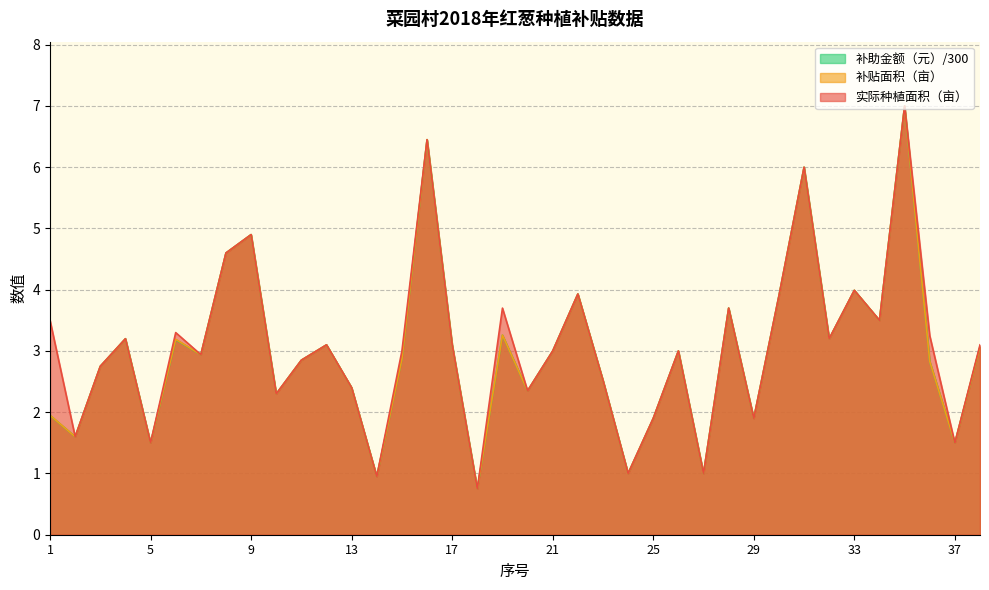

Reading right to left, list all the values displayed in this chart.

实际种植面积（亩）: 38=3.1	37=1.5	36=3.2	35=7.0	34=3.5	33=4.0	32=3.2	31=6.0	30=3.9	29=1.9	28=3.7	27=1.0	26=3.0	25=1.9	24=1.0	23=2.5	22=3.9	21=3.0	20=2.4	19=3.7	18=0.8	17=3.1	16=6.5	15=3.0	14=0.9	13=2.4	12=3.1	11=2.9	10=2.3	9=4.9	8=4.6	7=2.9	6=3.3	5=1.5	4=3.2	3=2.8	2=1.6	1=3.5
补贴面积（亩）: 38=3.1	37=1.5	36=2.8	35=7.0	34=3.5	33=4.0	32=3.2	31=6.0	30=3.9	29=1.9	28=3.7	27=1.0	26=3.0	25=1.9	24=1.0	23=2.5	22=3.9	21=3.0	20=2.4	19=3.3	18=0.8	17=3.1	16=6.5	15=2.9	14=0.9	13=2.4	12=3.1	11=2.9	10=2.3	9=4.9	8=4.6	7=2.9	6=3.2	5=1.5	4=3.2	3=2.8	2=1.6	1=1.9
补助金额（元）: 38=3.1	37=1.5	36=2.8	35=7.0	34=3.5	33=4.0	32=3.2	31=6.0	30=3.9	29=1.9	28=3.7	27=1.0	26=3.0	25=1.9	24=1.0	23=2.5	22=3.9	21=3.0	20=2.4	19=3.3	18=0.8	17=3.1	16=6.5	15=2.9	14=0.9	13=2.4	12=3.1	11=2.9	10=2.3	9=4.9	8=4.6	7=2.9	6=3.2	5=1.5	4=3.2	3=2.8	2=1.6	1=1.9